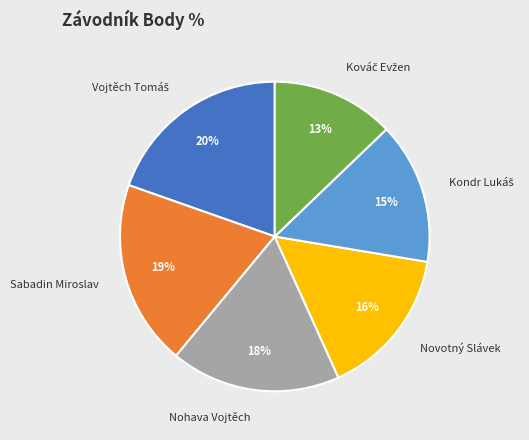

To the nearest percent, what is the difference between the largest and smallest slice percentages?

7%